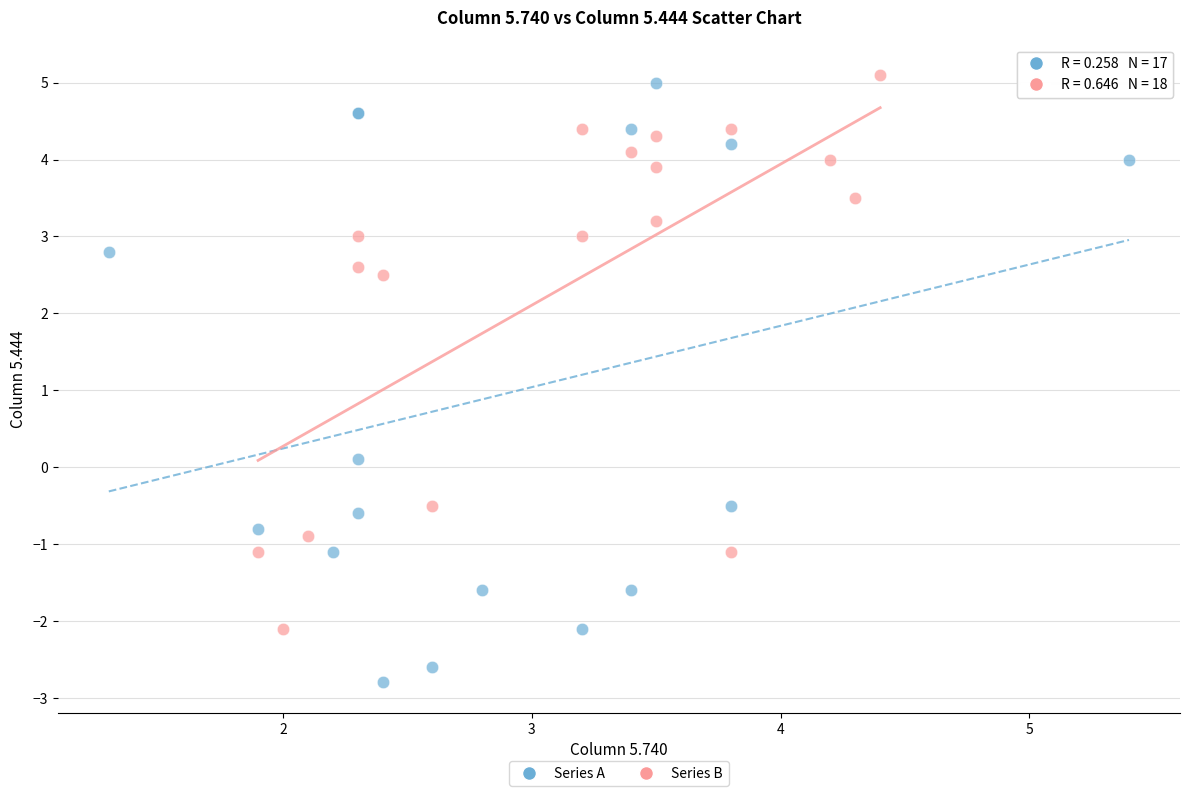

Which series reaches the minimum Y coordinate?

Series A